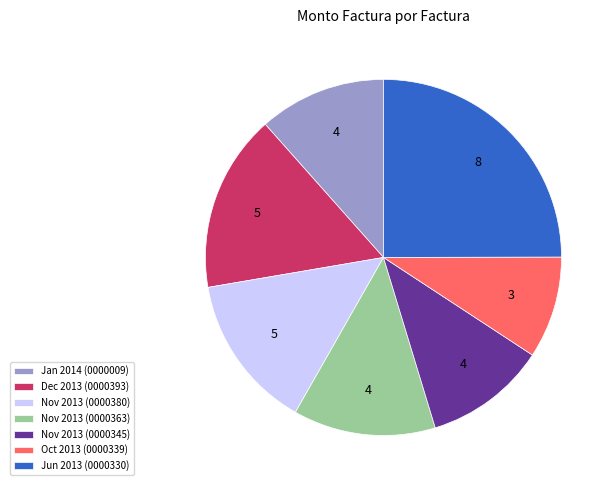

Is the sum of Jun 2013 (0000330) and Nov 2013 (0000380) greater than half?

No